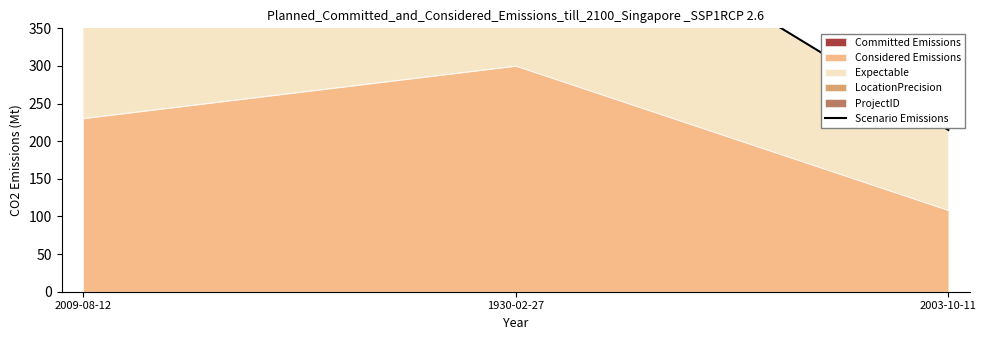

What is the change in value from 2009-08-12 to 1930-02-27?

+124.6